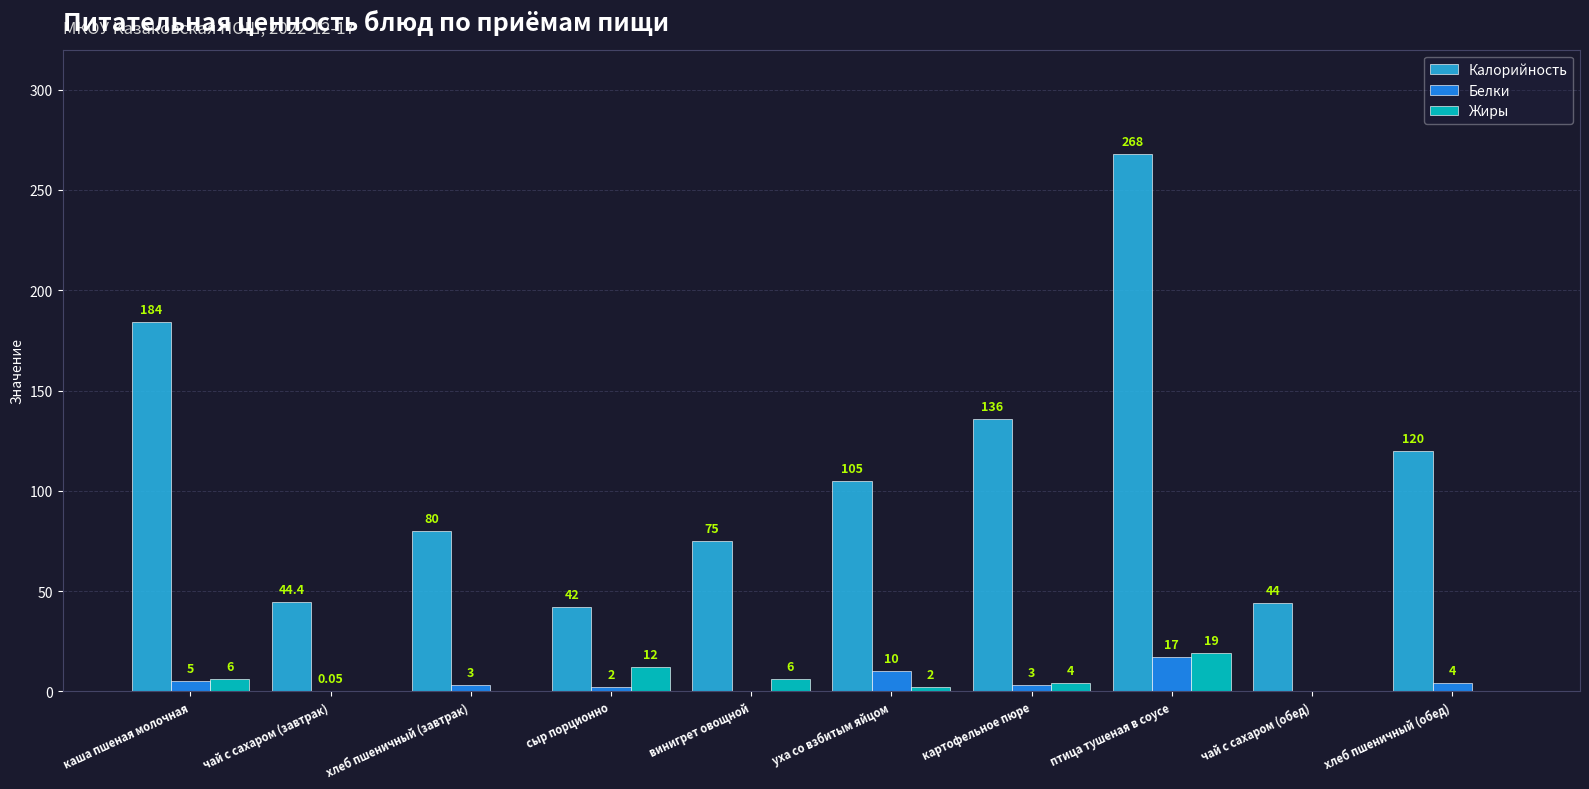

Is the value of Белки at хлеб пшеничный (обед) greater than the value of Жиры at винигрет овощной?

No